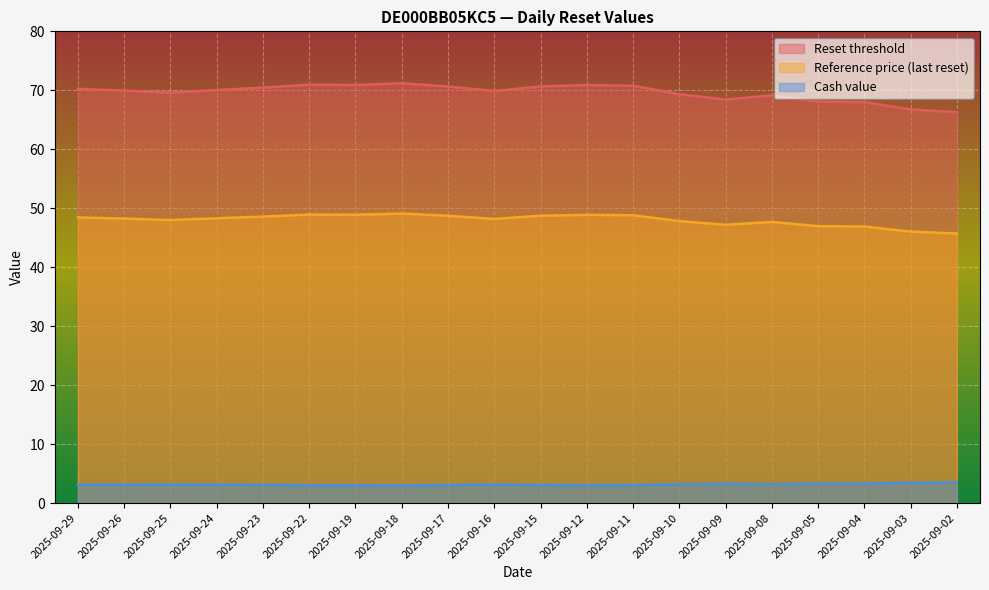

At which category does Reference price (last reset) reach its first local peak?

2025-09-22